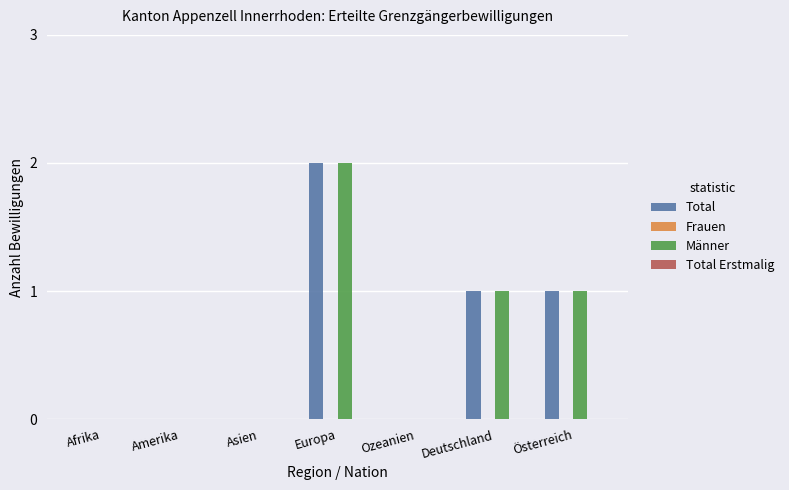

How many data points does each series have?

7